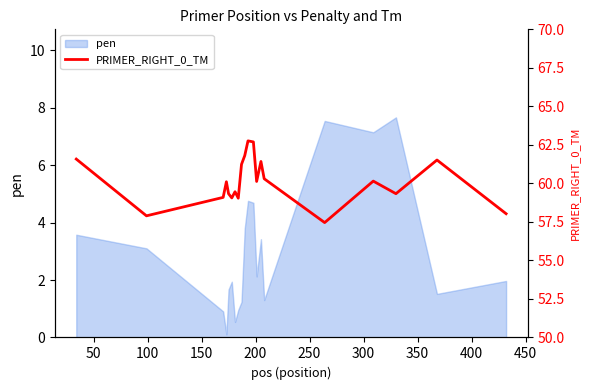

What is the sum of all values?

1202.4